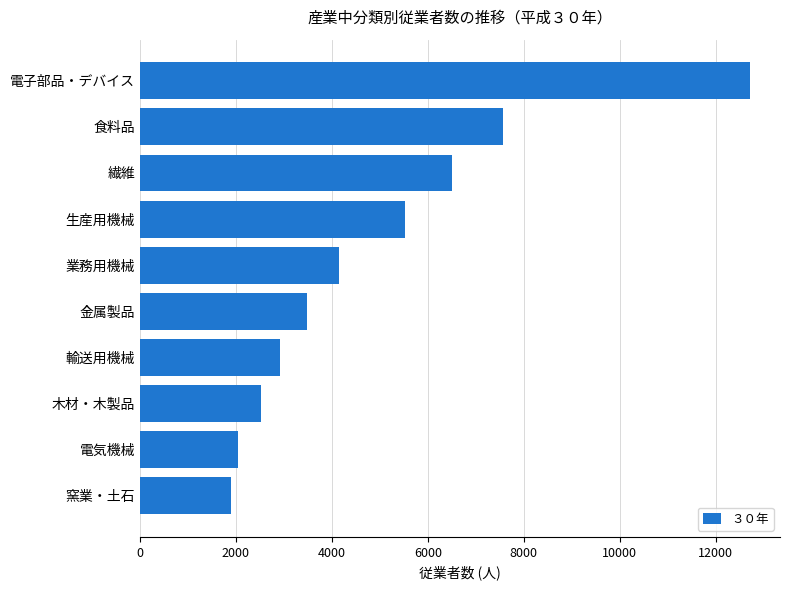

Reading bottom to top, transcribe all the data shown in this chart.

窯業・土石=1890	電気機械=2054	木材・木製品=2528	輸送用機械=2924	金属製品=3484	業務用機械=4152	生産用機械=5536	繊維=6506	食料品=7571	電子部品・デバイス=12706